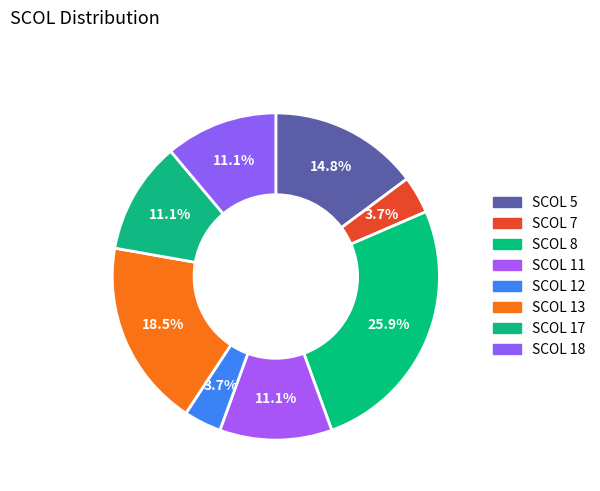

Do SCOL 11 and SCOL 5 together represent more than half of the pie?

No